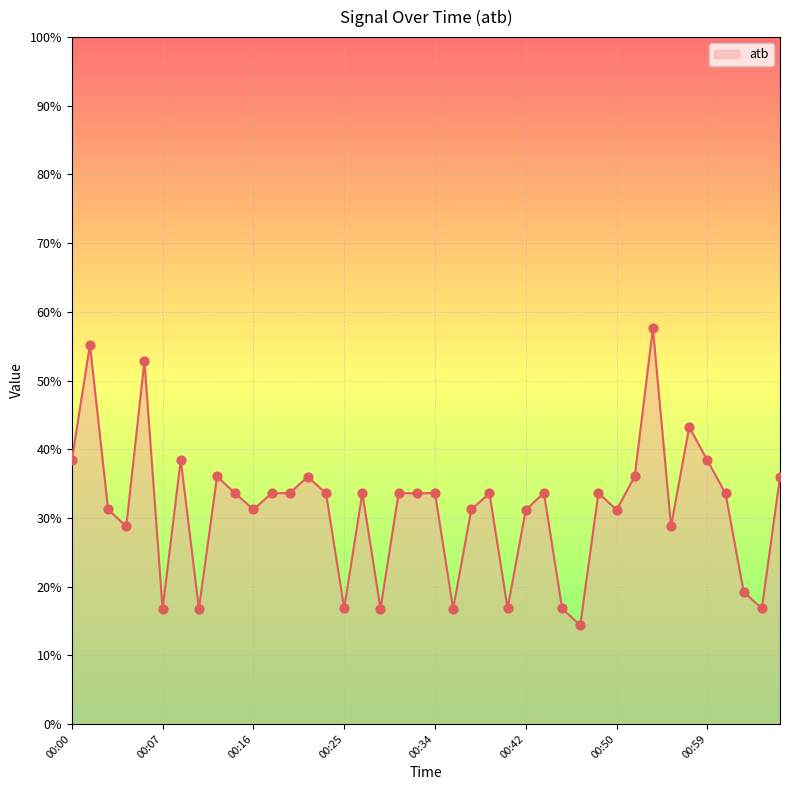

What is the greatest value displayed?

57.6